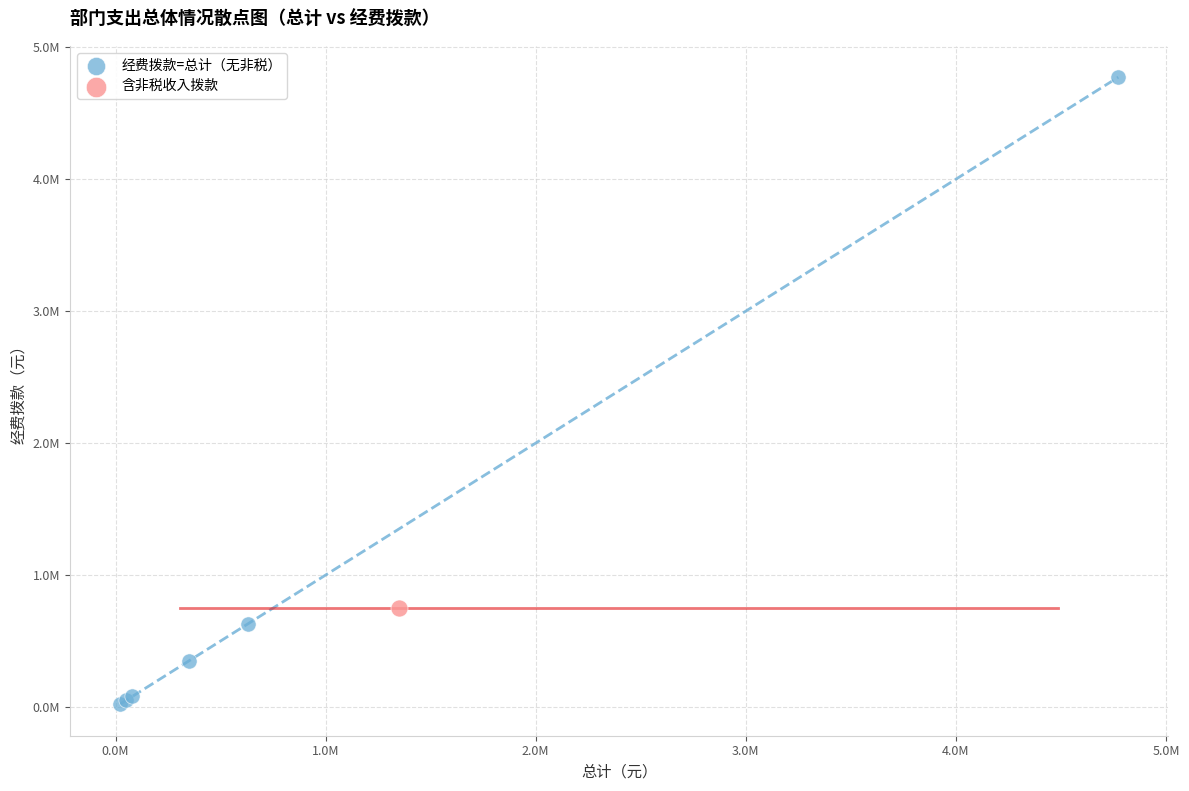

What are all the series names shown in the legend?

经费拨款=总计（无非税）, 含非税收入拨款